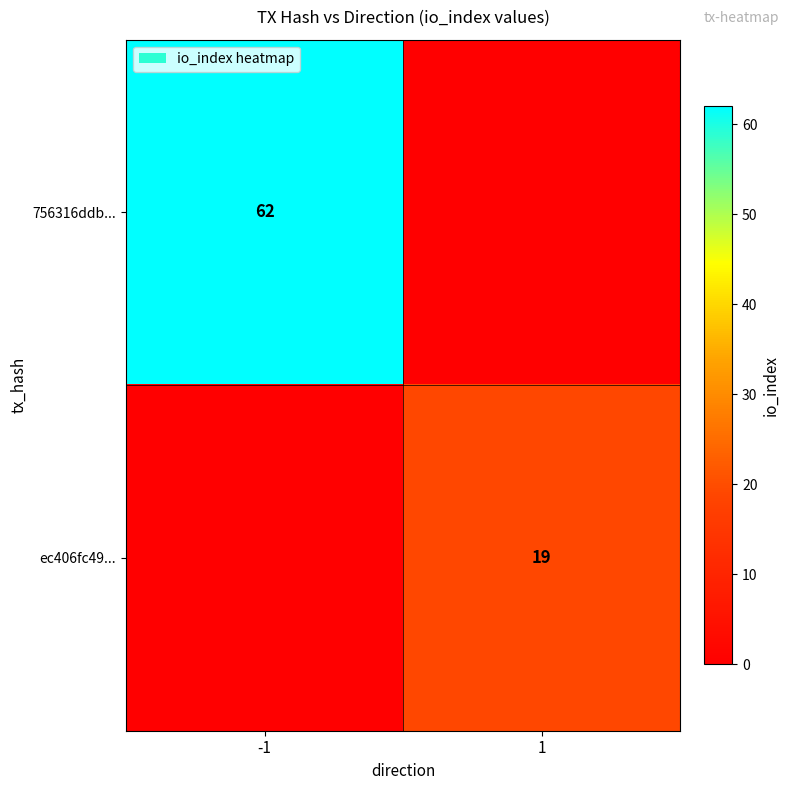

The value of ec406fc49... at 1 is 30. True or false?

False